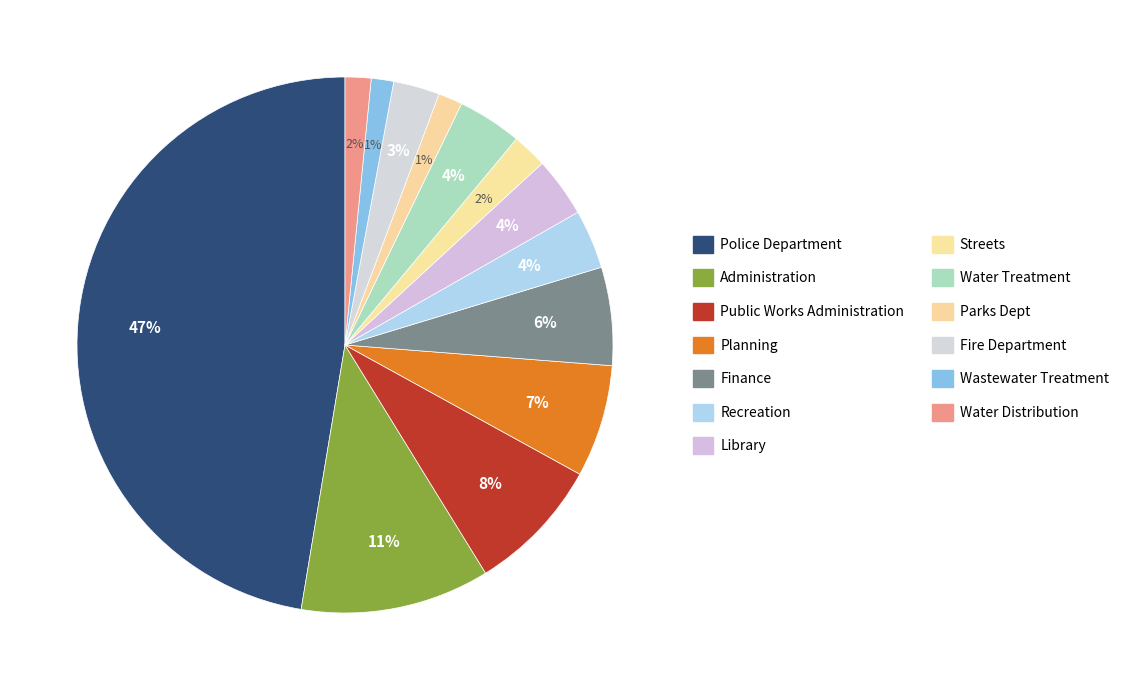

Does Library account for over 50% of the chart?

No